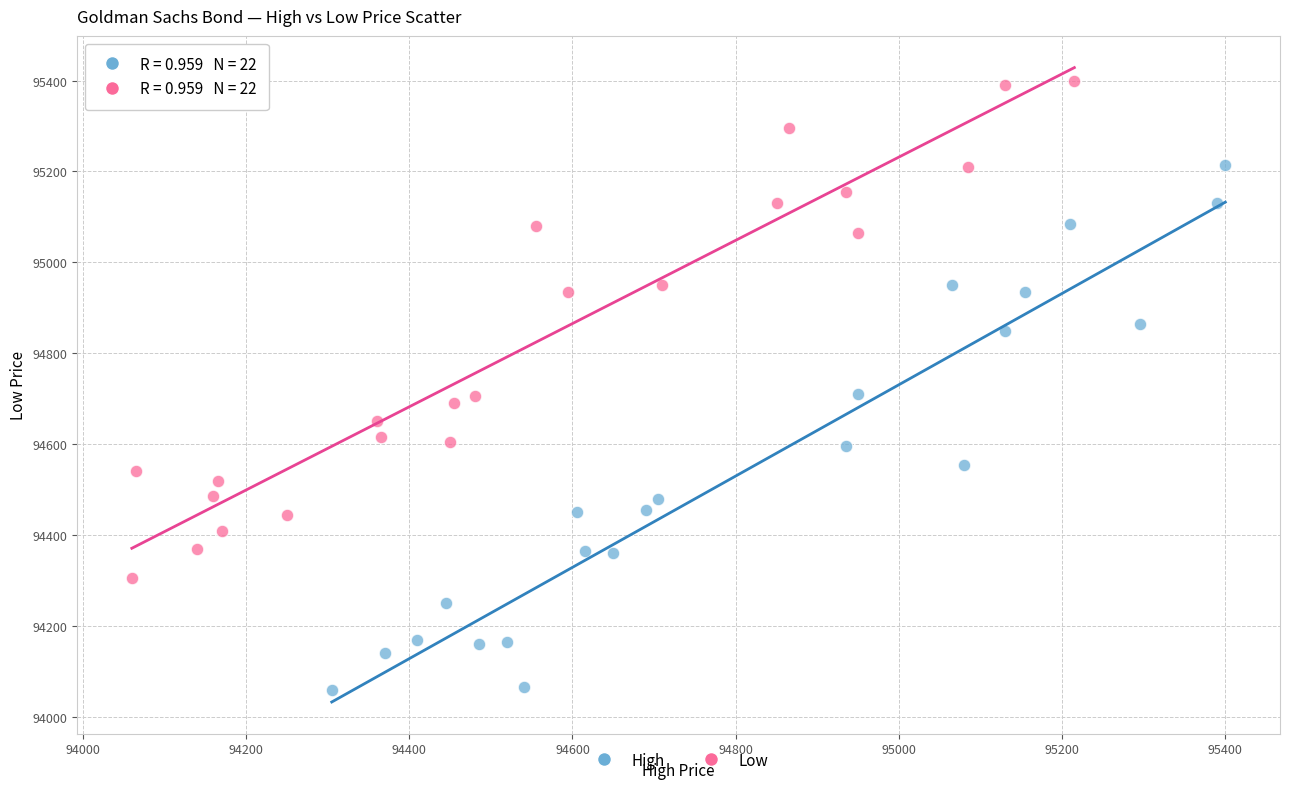

Which series contains the highest Y value?

Low